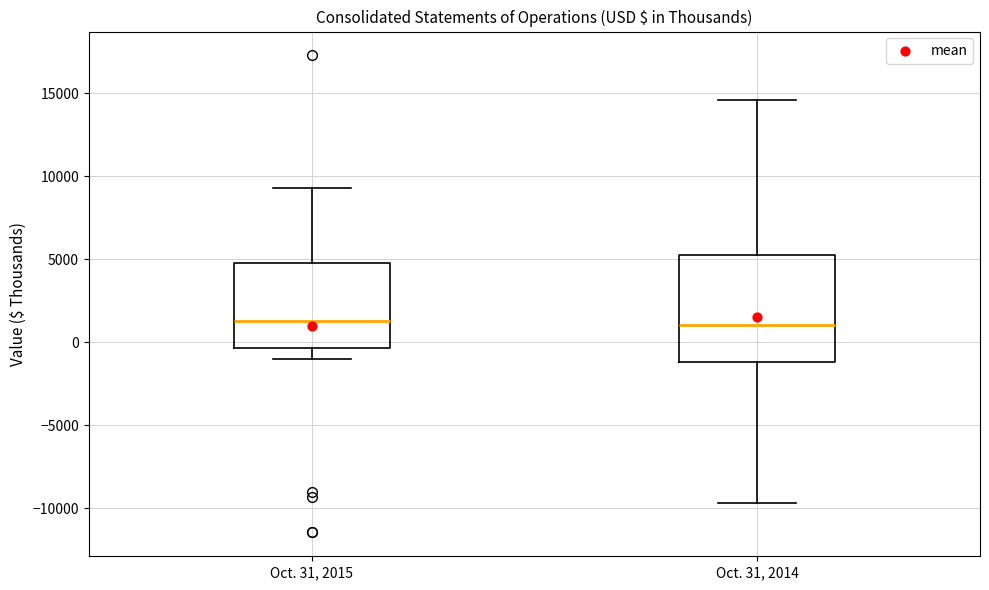

Reading left to right, transcribe this box plot: for each box, give where its median line is, the range the box spans, and where its two whiskers end, as read against the y-axis. The values are not printed on the chart, so give them approximately, as read against the axis.

Oct. 31, 2015: median 1500, box -500 to 5000, whiskers -1000 to 9500
Oct. 31, 2014: median 1000, box -1000 to 5000, whiskers -9500 to 14500